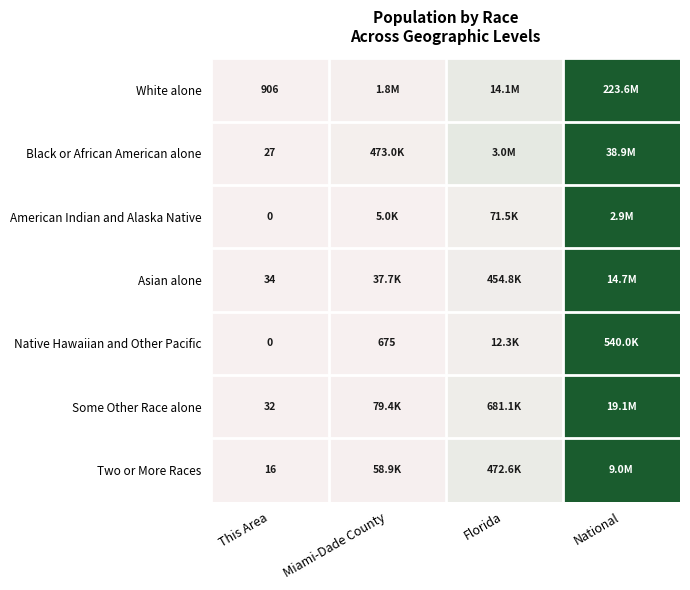

At which label does Some Other Race alone reach its minimum?

This Area